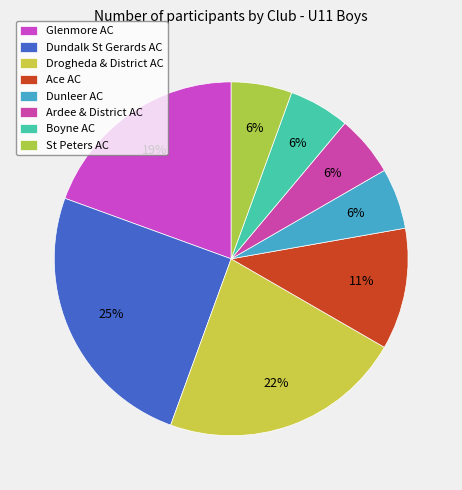

How many segments does this pie chart have?

8